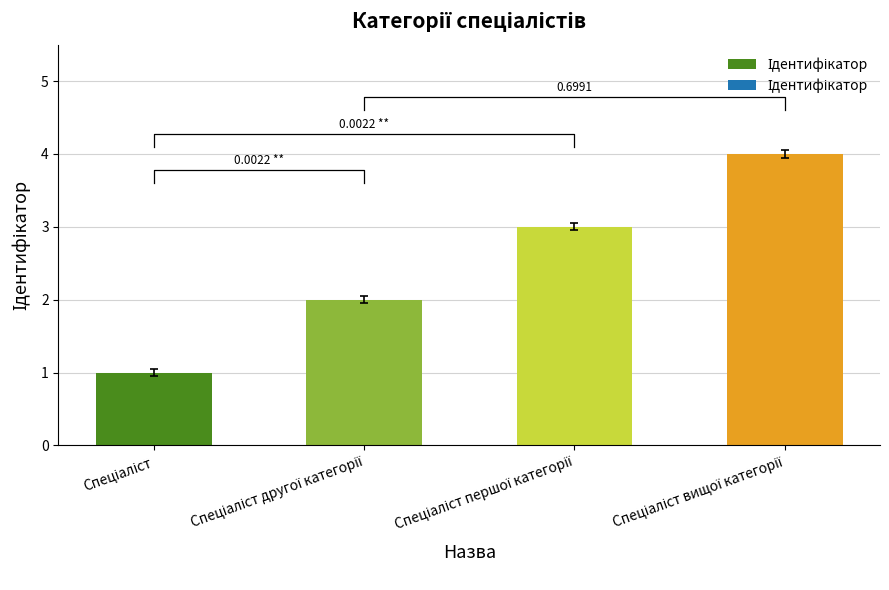

What is the ratio of the value at Спеціаліст першої категорії to the value at Спеціаліст вищої категорії?

0.8